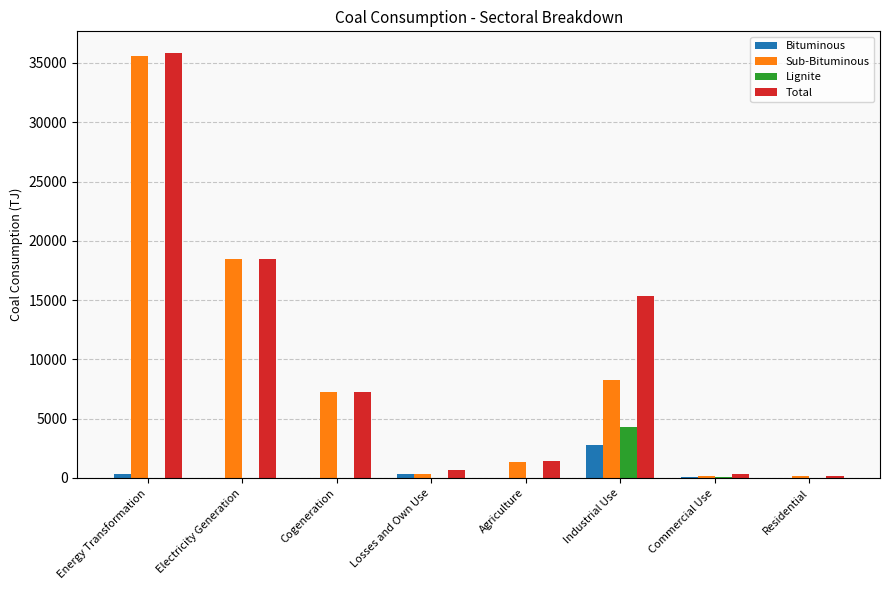

How many data points does each series have?

8